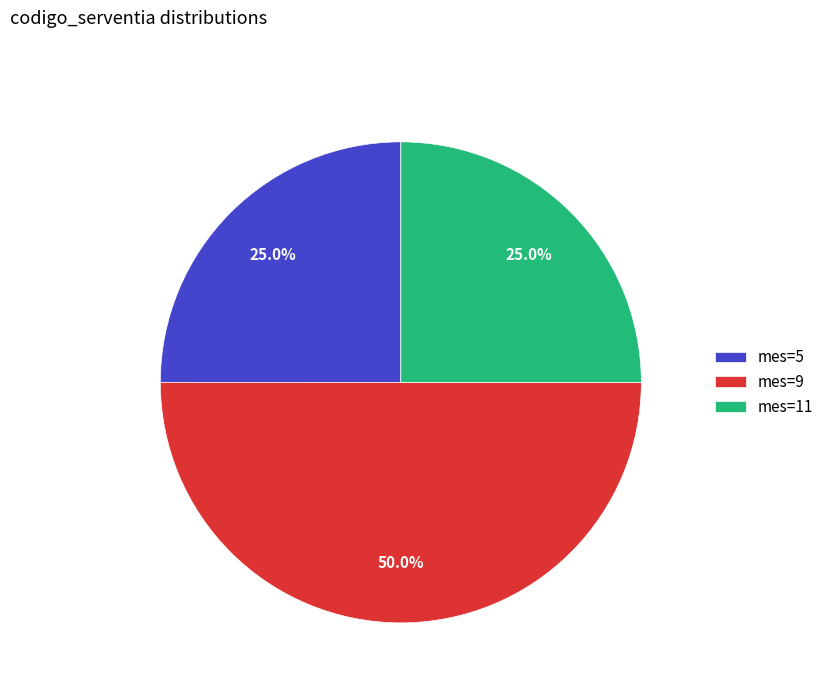

What is the total percentage of mes=9 and mes=11?

75.0%